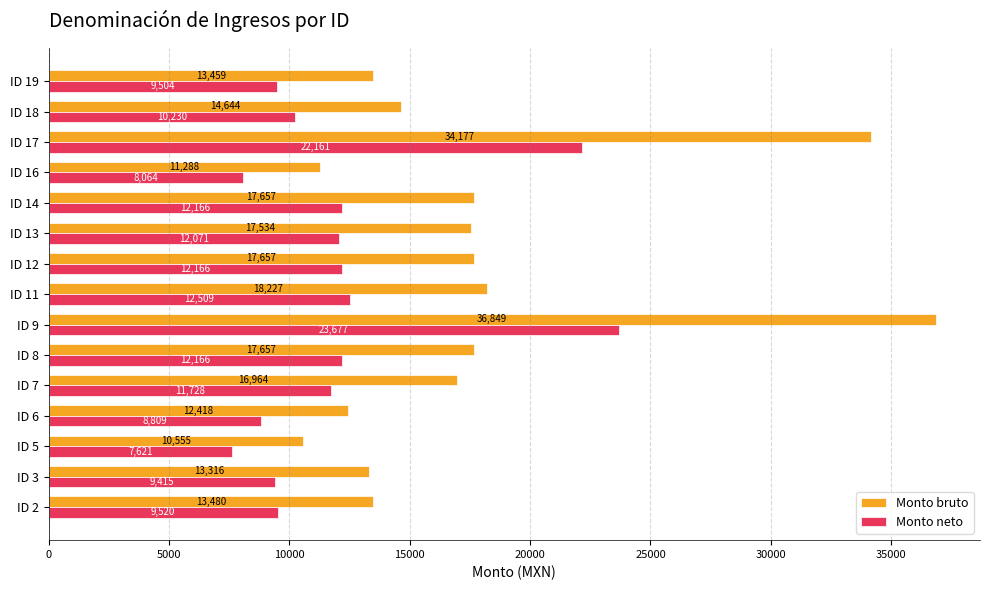

True or false: Monto bruto has a value of 12418.4 at ID 6.

True